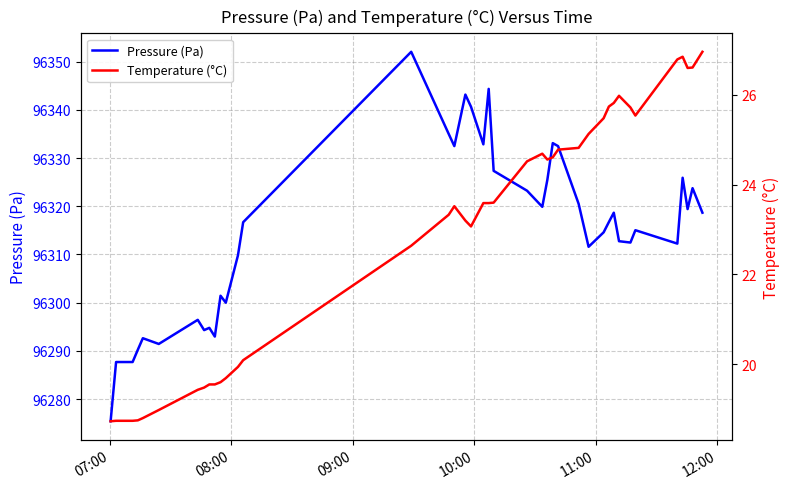

What is the highest value of the Pressure (Pa) series?

96352.0